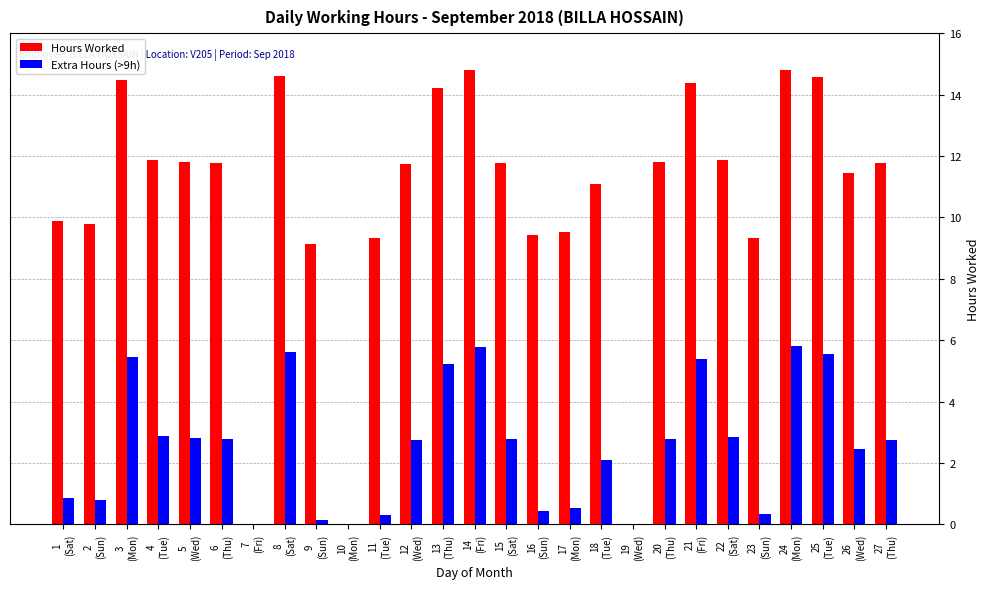

The value of Hours Worked at 14
(Fri) is 21.7. True or false?

False